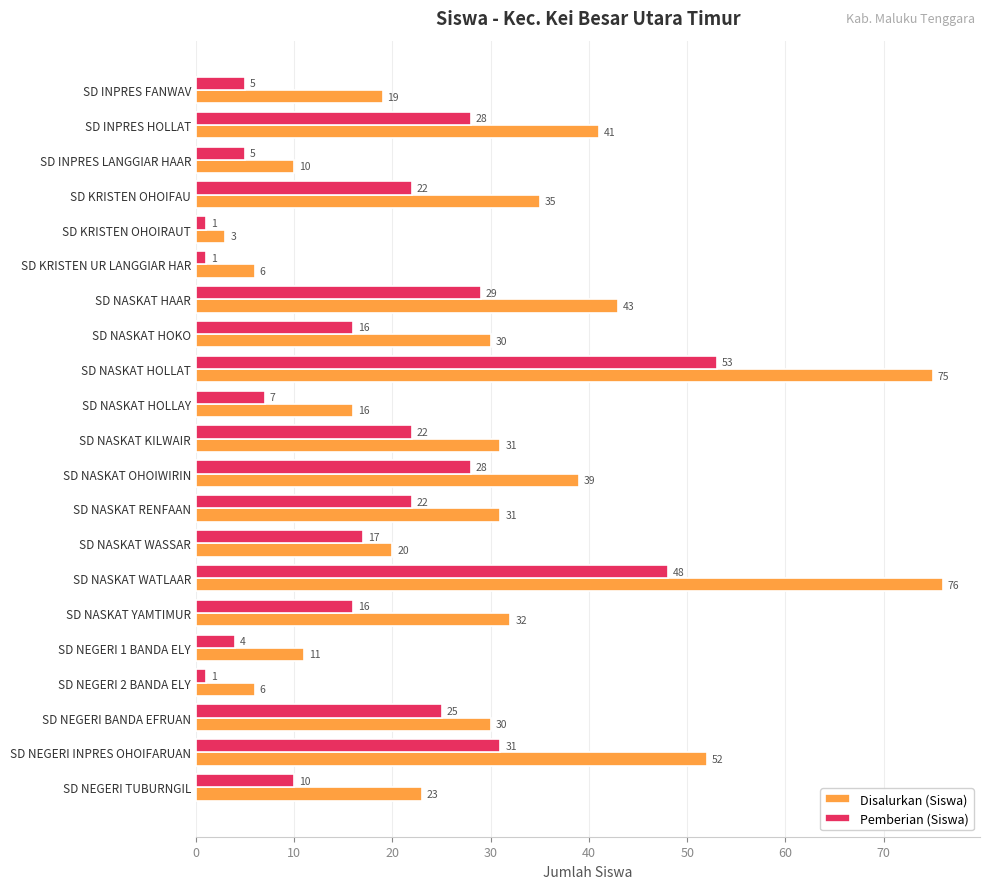

True or false: Disalurkan (Siswa) has a value of 23 at SD NEGERI TUBURNGIL.

True